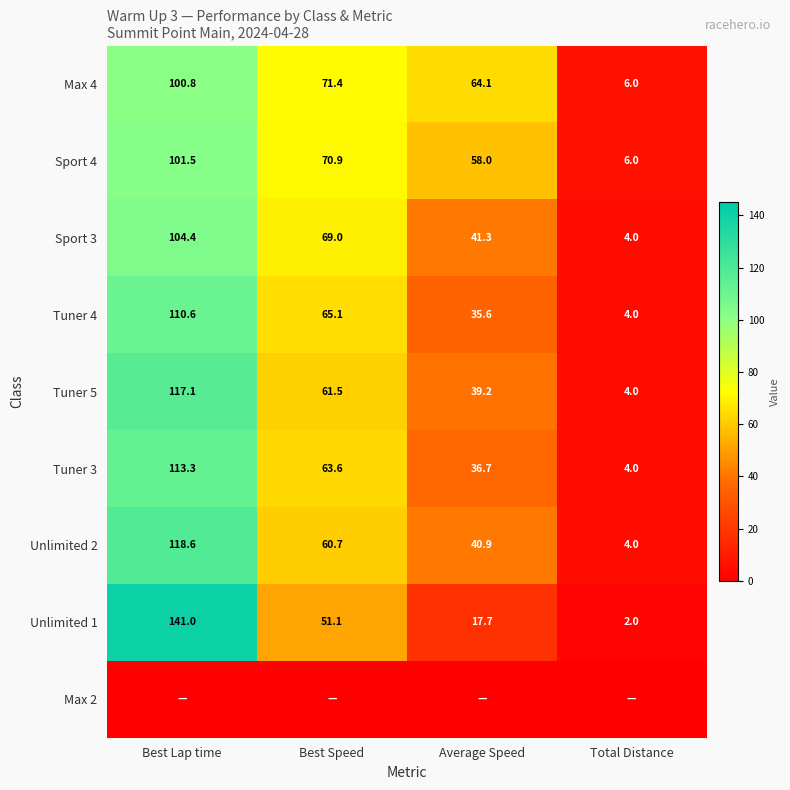

Rank the categories by Tuner 3 value from lowest to highest.

Total Distance, Average Speed, Best Speed, Best Lap time